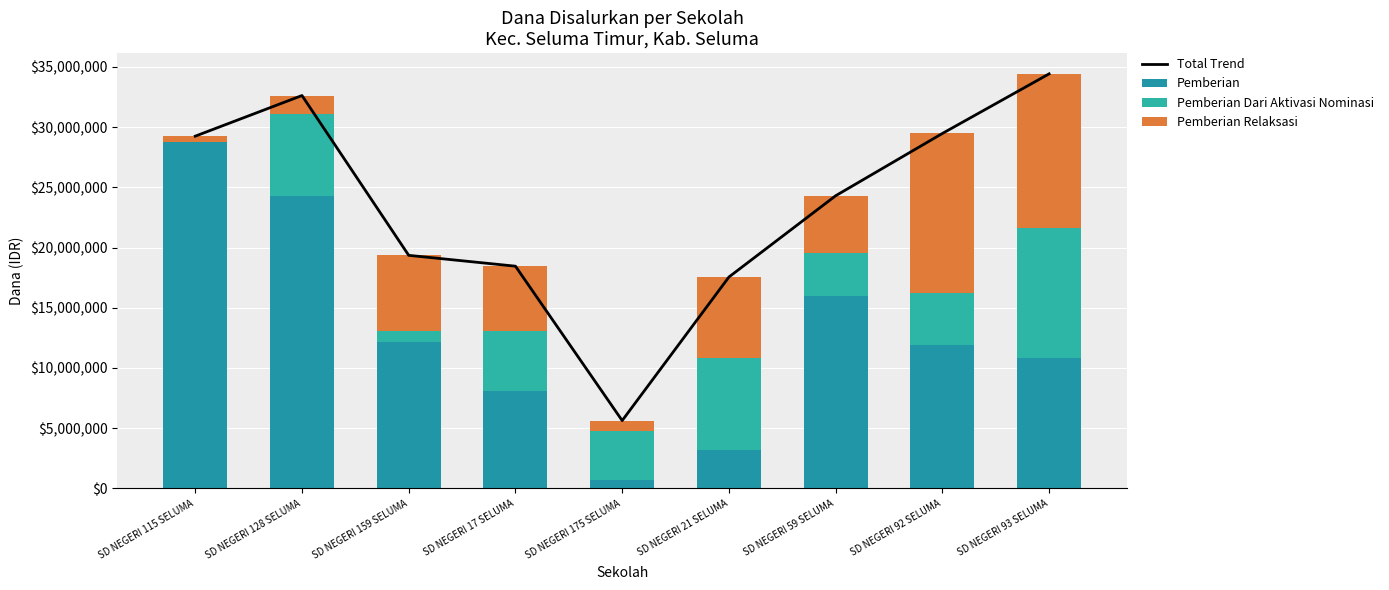

What is the maximum value shown in the chart?

34425000